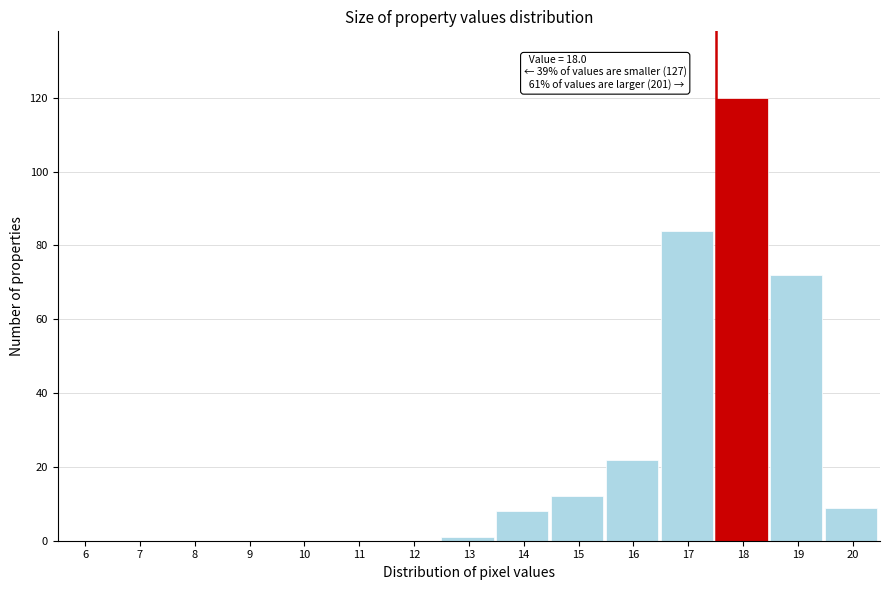

Reading right to left, list all the values displayed in this chart.

20=9	19=72	18=120	17=84	16=22	15=12	14=8	13=1	12=0	11=0	10=0	9=0	8=0	7=0	6=0